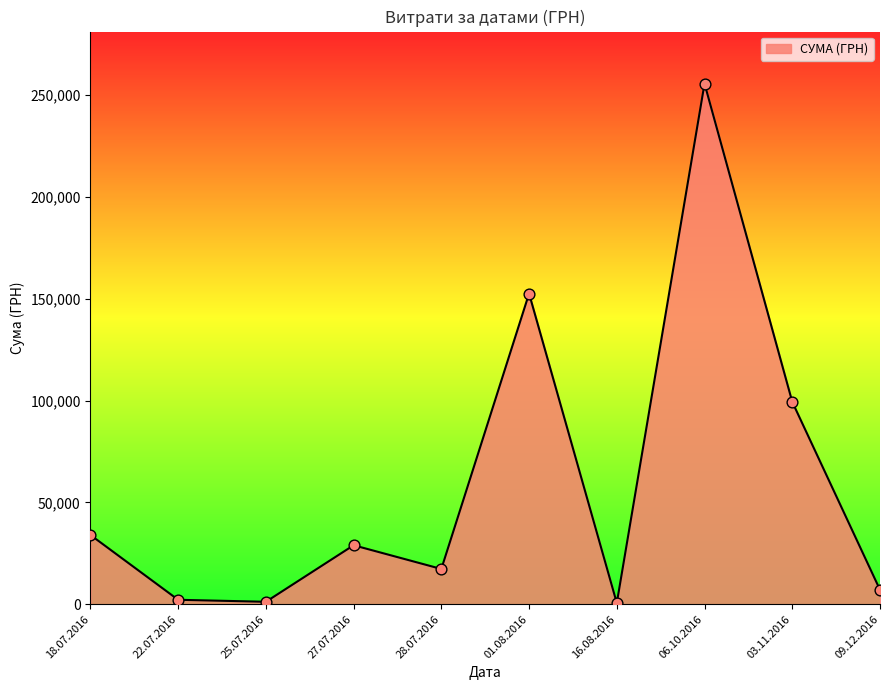

What is the change in value from 06.10.2016 to 03.11.2016?

-156232.4